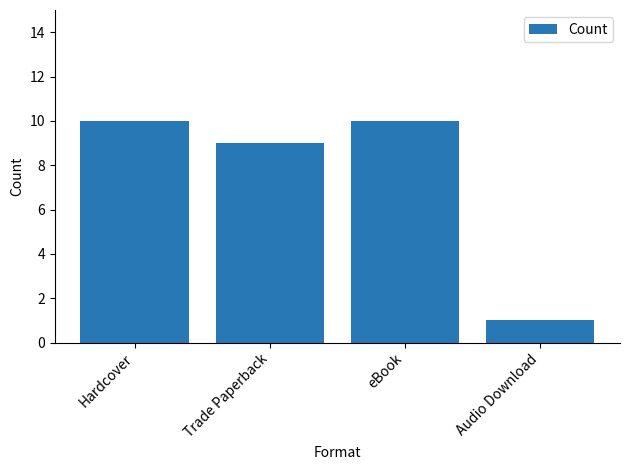

Reading left to right, what are all the values shown in this chart?

10	9	10	1